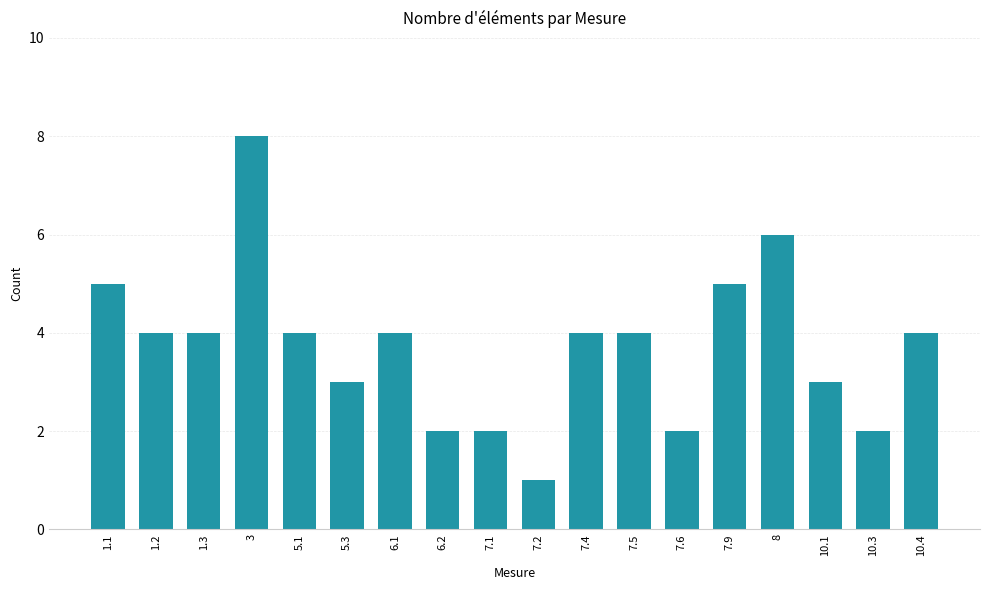

How many bars are there in total?

18